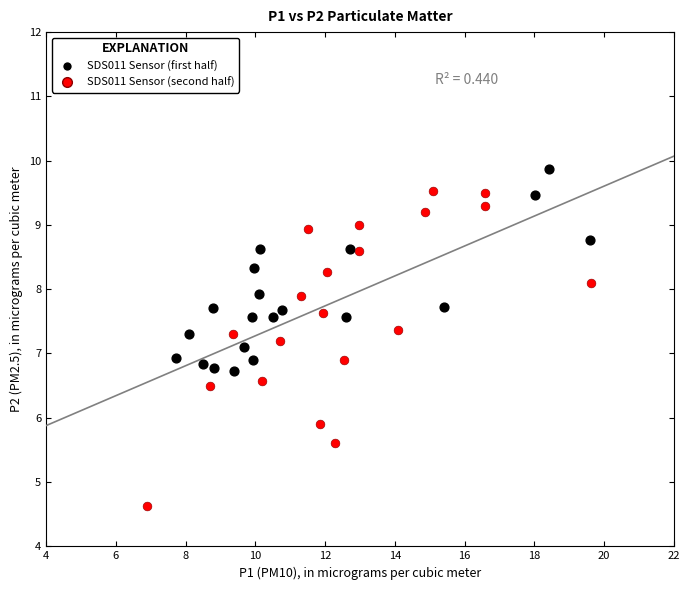

Which series contains the highest Y value?

SDS011 Sensor (first half)